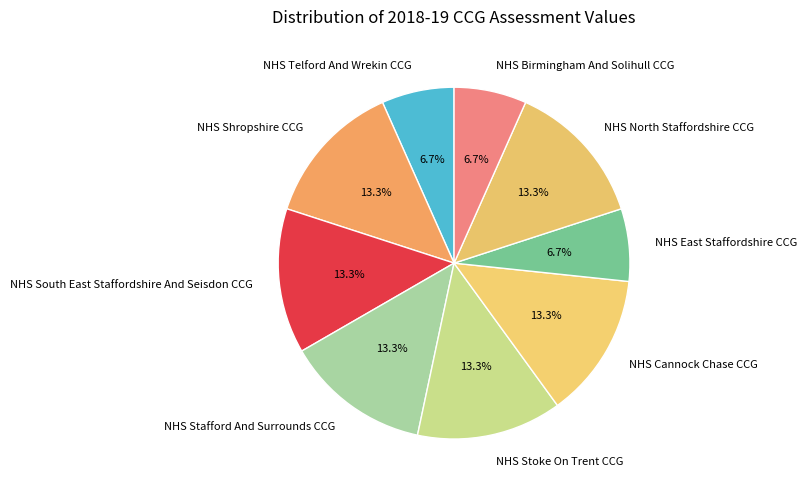

What percentage is NOT represented by NHS Stafford And Surrounds CCG?

86.7%